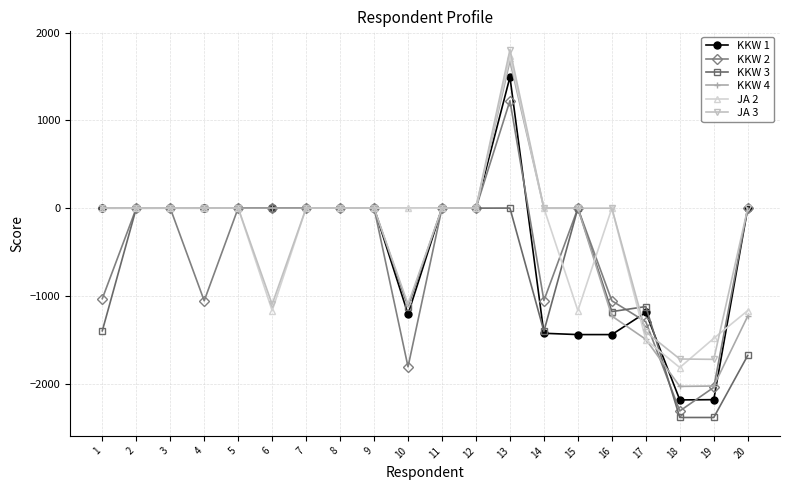

What is the value of the KKW 4 point at the 6th from the left?

0.6